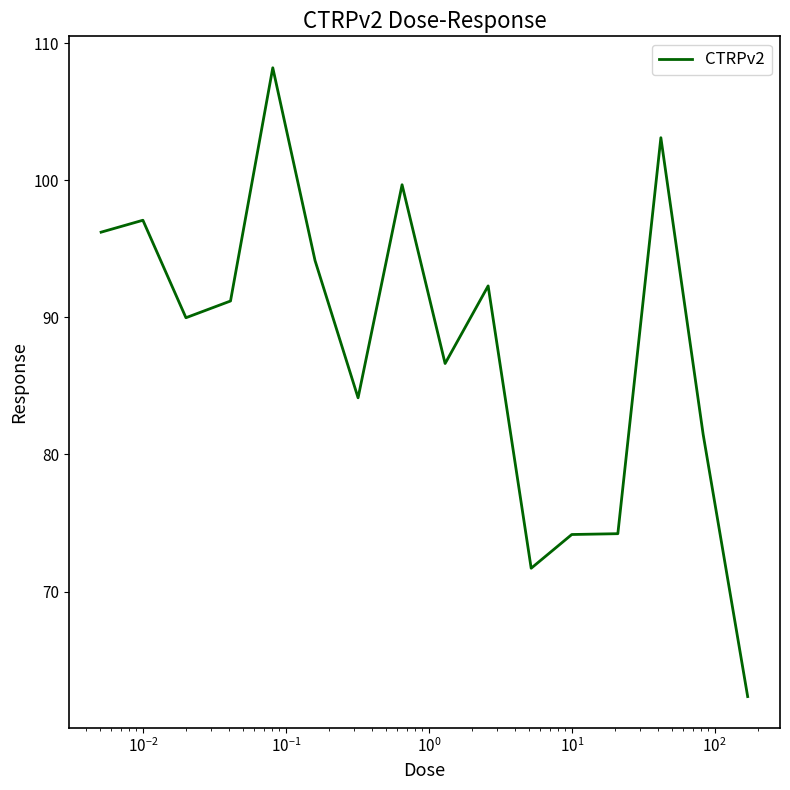

What is the maximum value shown in the chart?

108.2